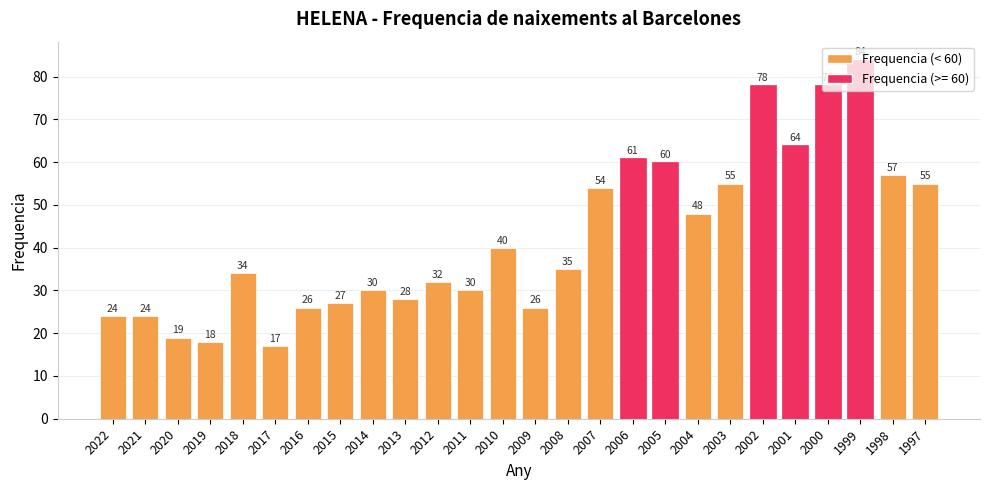

At which category does the chart reach its minimum across all series?

2017